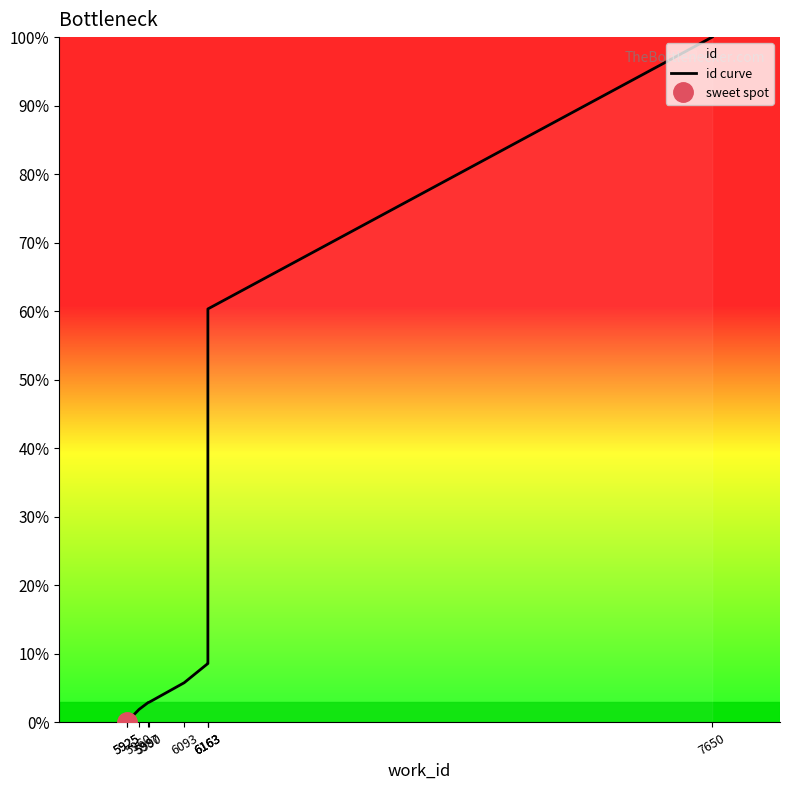

Which category has the lowest value across all series?

5925